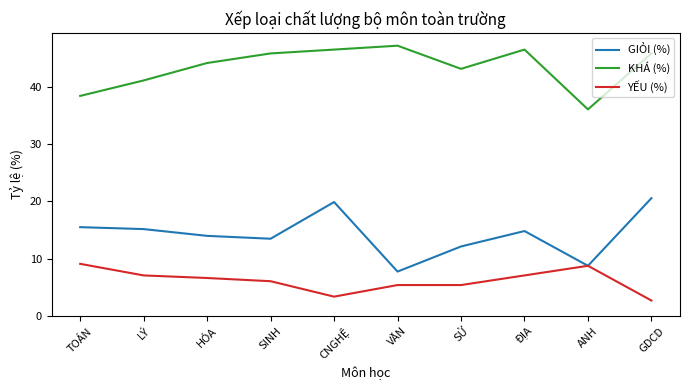

What are all the series names shown in the legend?

GIỎI (%), KHÁ (%), YẾU (%)